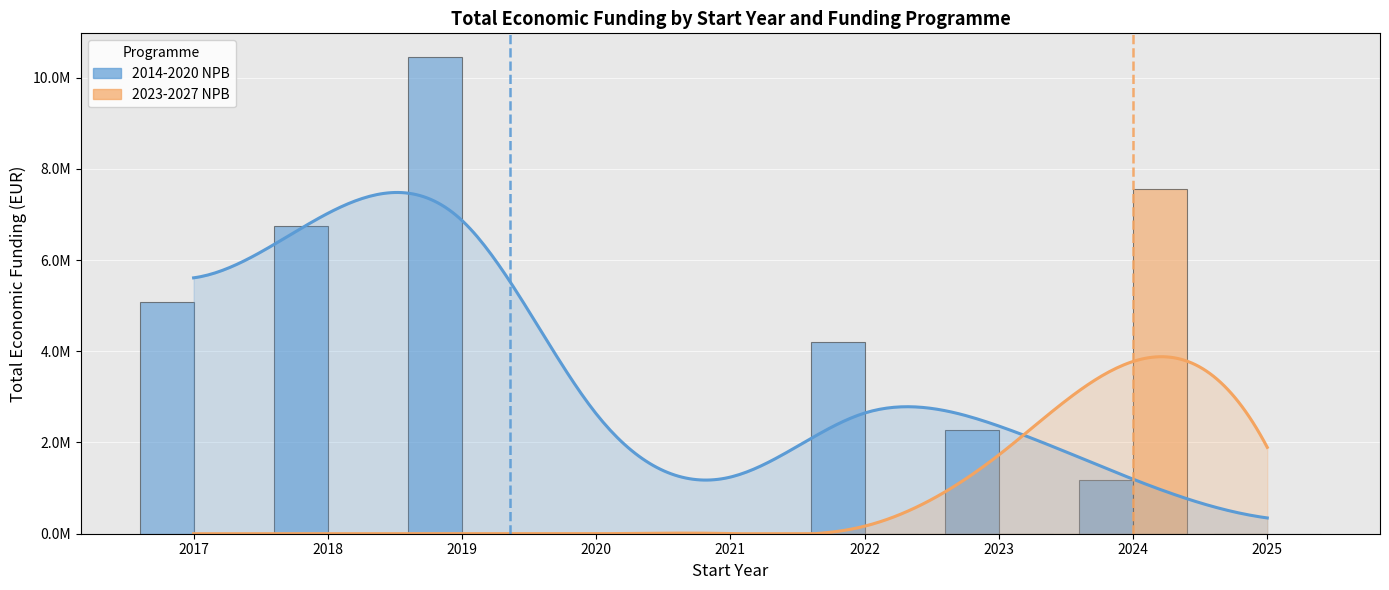

What is the difference between the maximum and minimum values in the 2023-2027 NPB series?

7566280